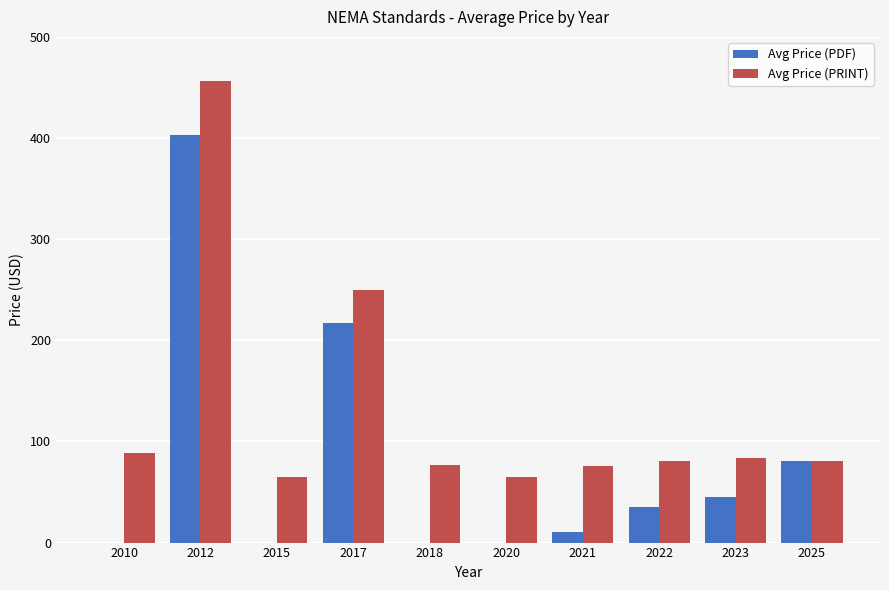

Count the number of categories in the chart.

10